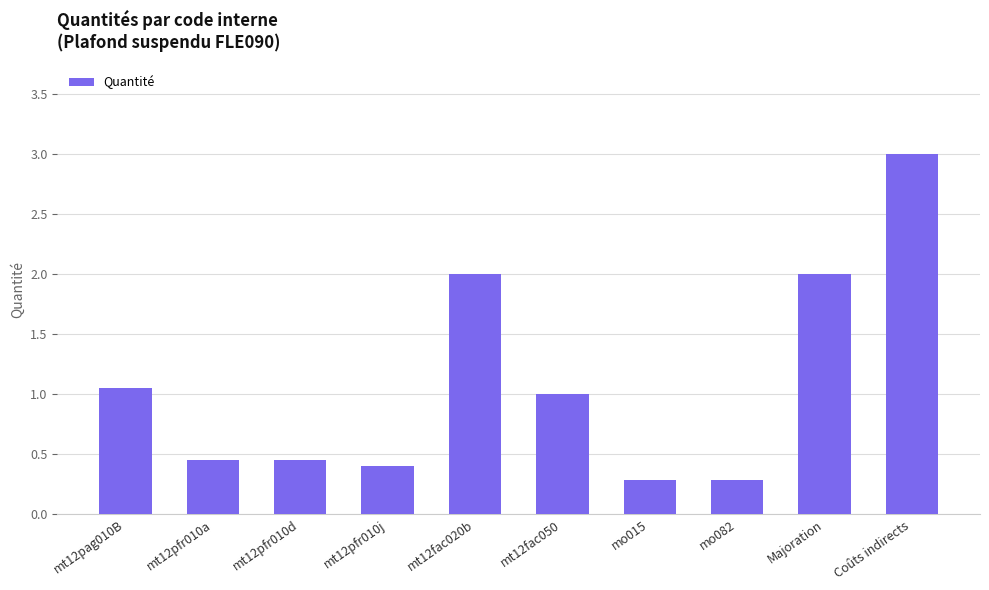

What is the label of the 3rd bar from the left?

mt12pfr010d